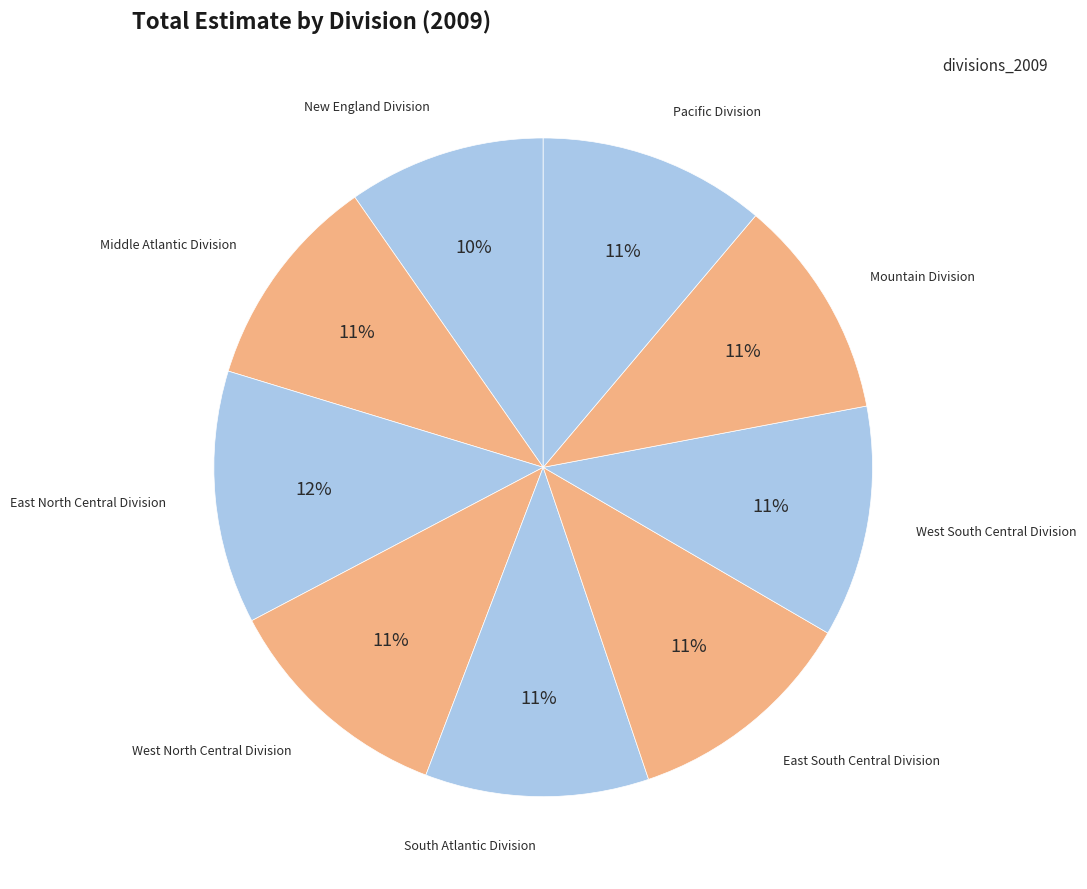

To the nearest percent, what portion does Middle Atlantic Division represent?

11%